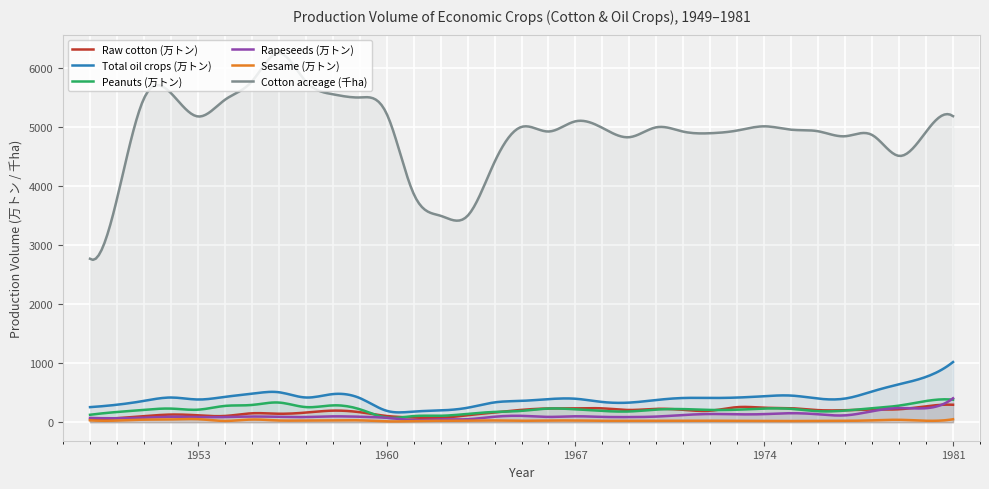

What is the average value of the Sesame (万トン) series?

29.7